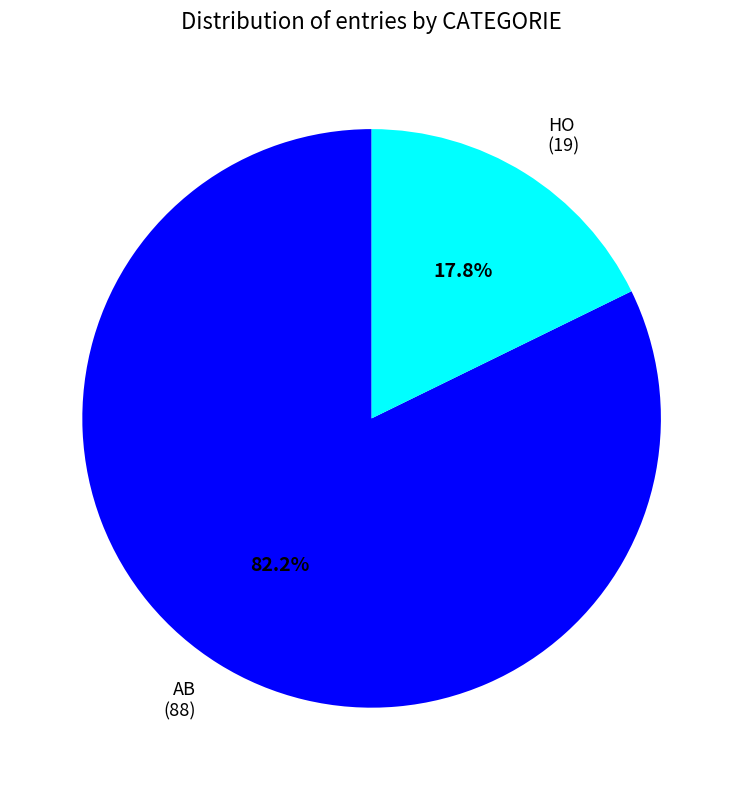

Which slice is the largest?

AB